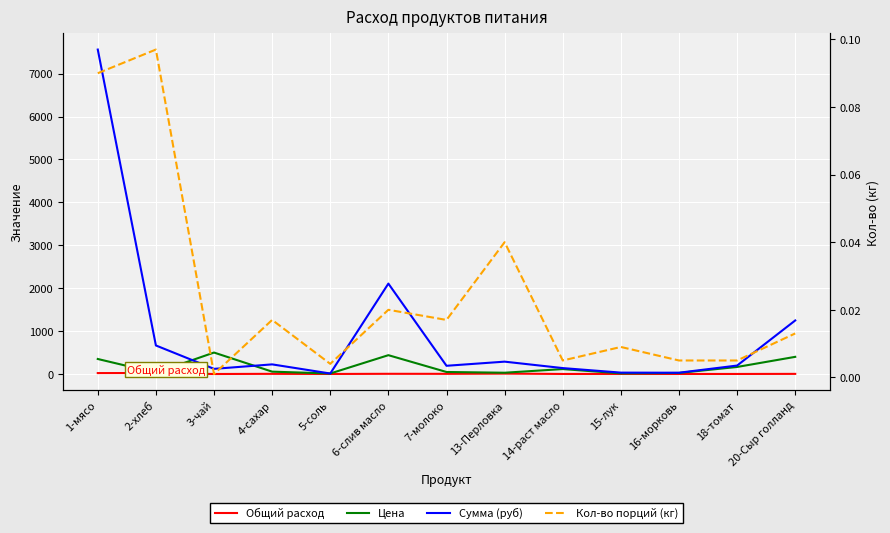

Where is the first local maximum for Цена?

3-чай